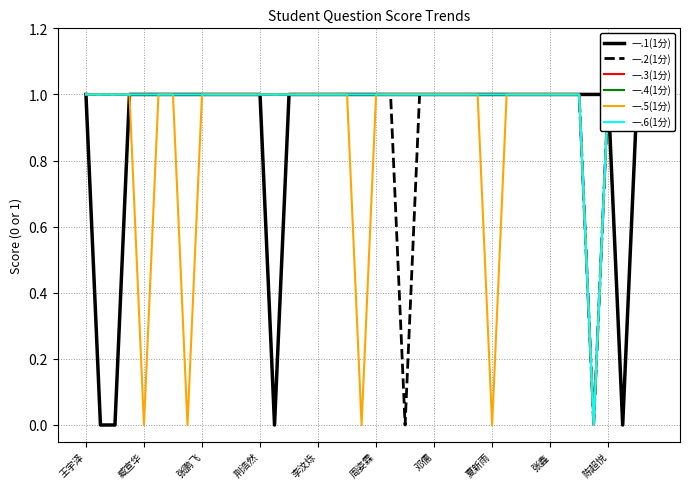

True or false: 一.4(1分) has a value of 1 at 邓儒.

True